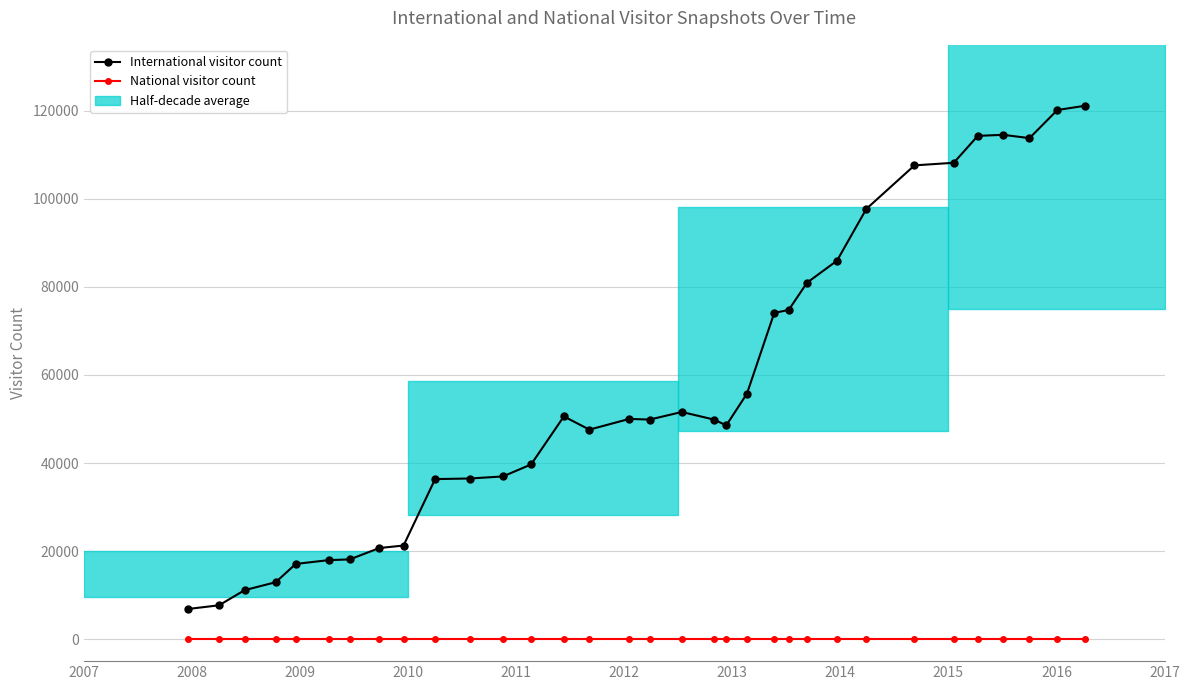

How many data points does each series have?

33